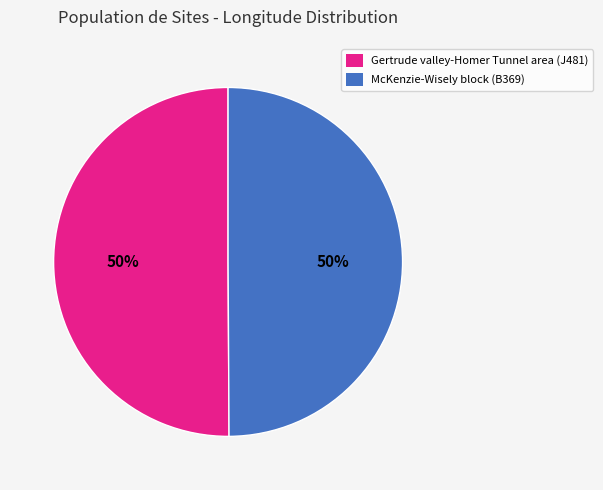

Count the number of slices in the pie.

2